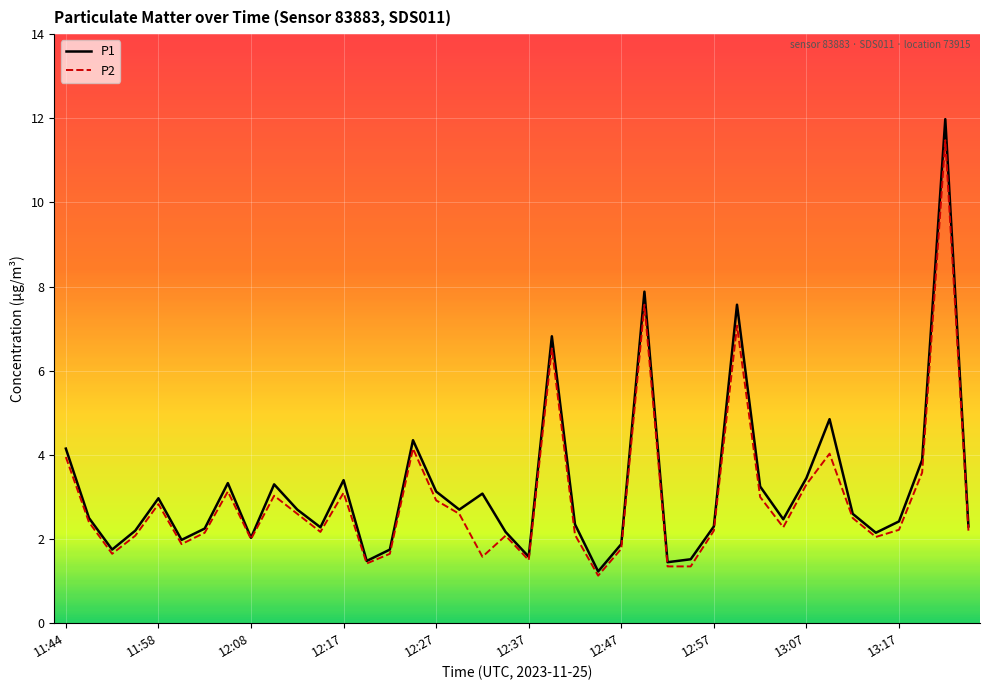

How many interior local peaks does the P2 series have?

11